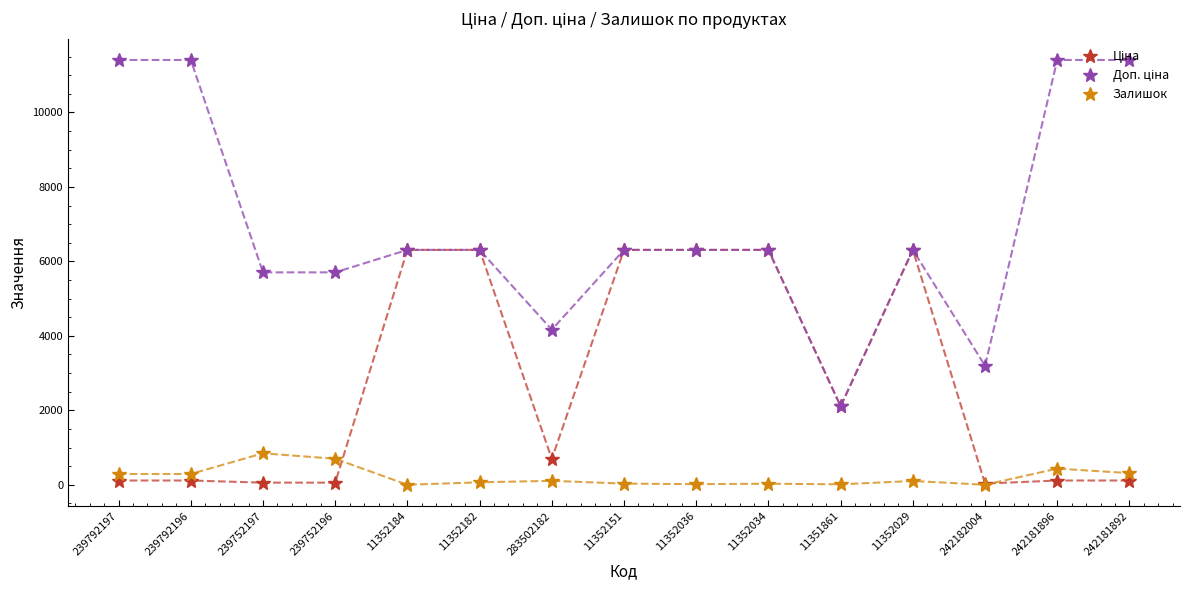

What is the maximum value for Залишок?

845.0